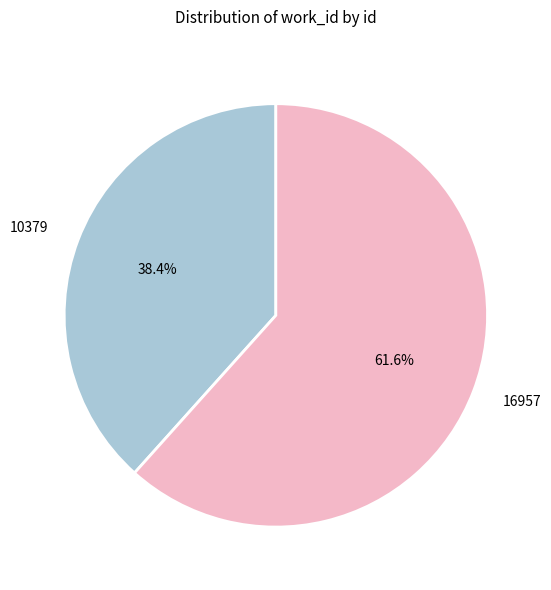

To the nearest percent, what is the average slice percentage?

50%